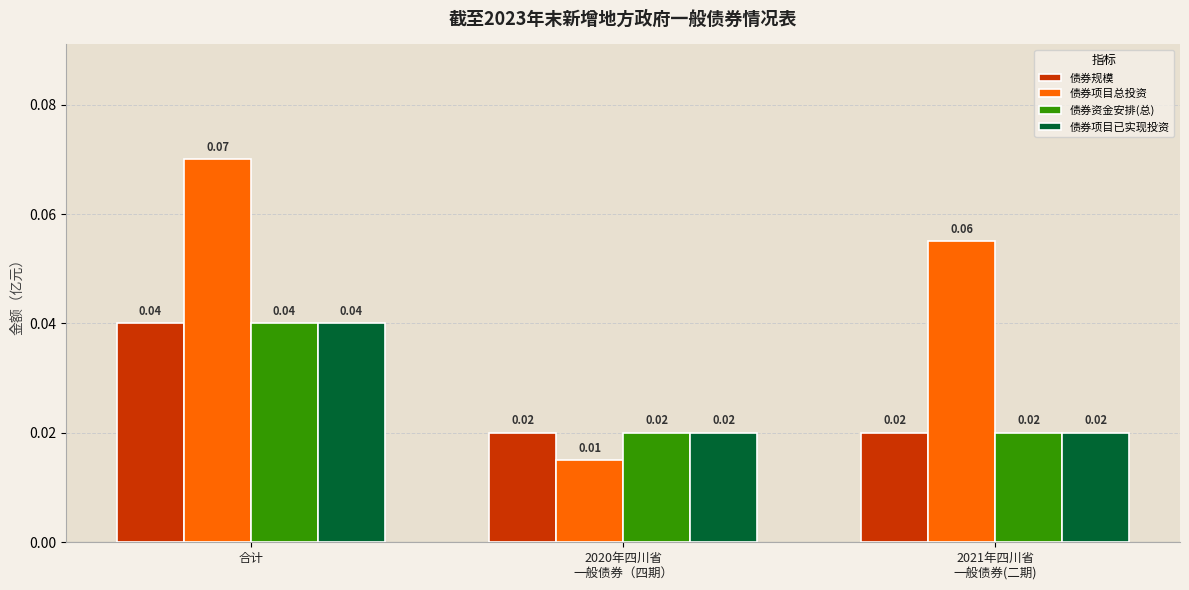

Which series changed the most between 合计 and 2020年四川省
一般债券（四期）?

债券项目总投资